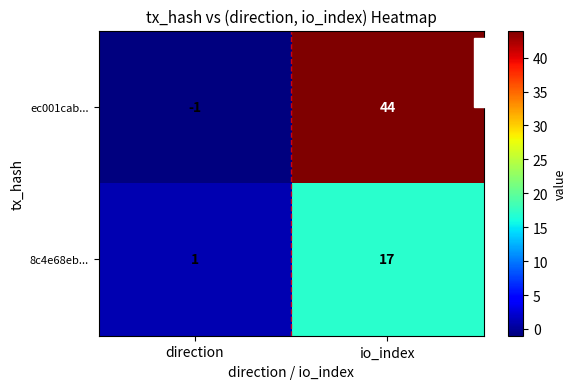

What value does the 8c4e68eb... series have at io_index, to the nearest 10?

20